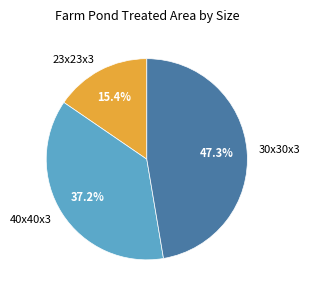

To the nearest percent, what is the difference between the largest and smallest slice percentages?

32%